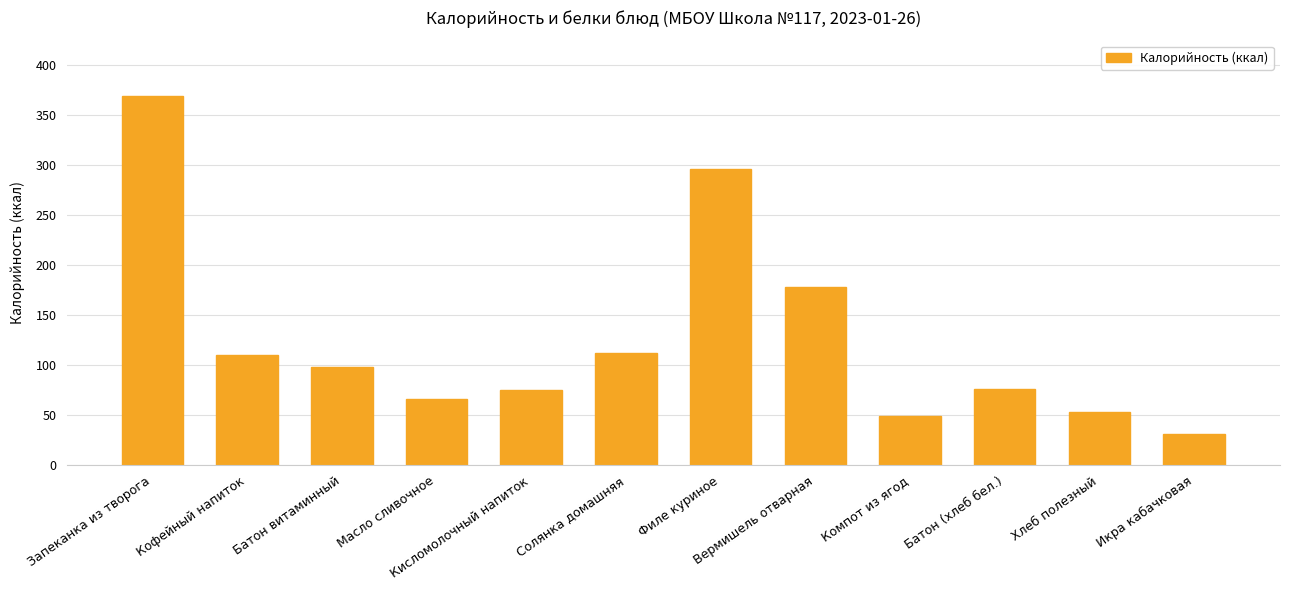

Which label corresponds to the smallest value in the chart?

Икра кабачковая